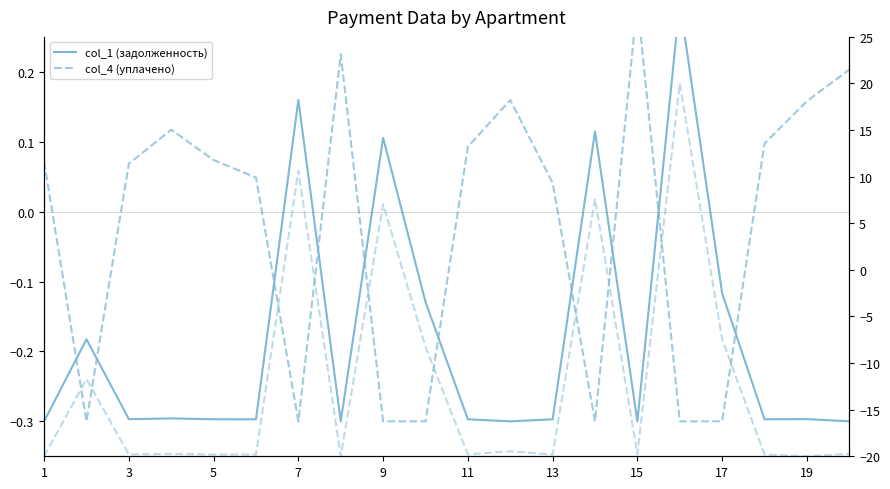

Which series ends up on top after the final intersection of col_4 (уплачено) and col_1 (задолженность)?

col_4 (уплачено)